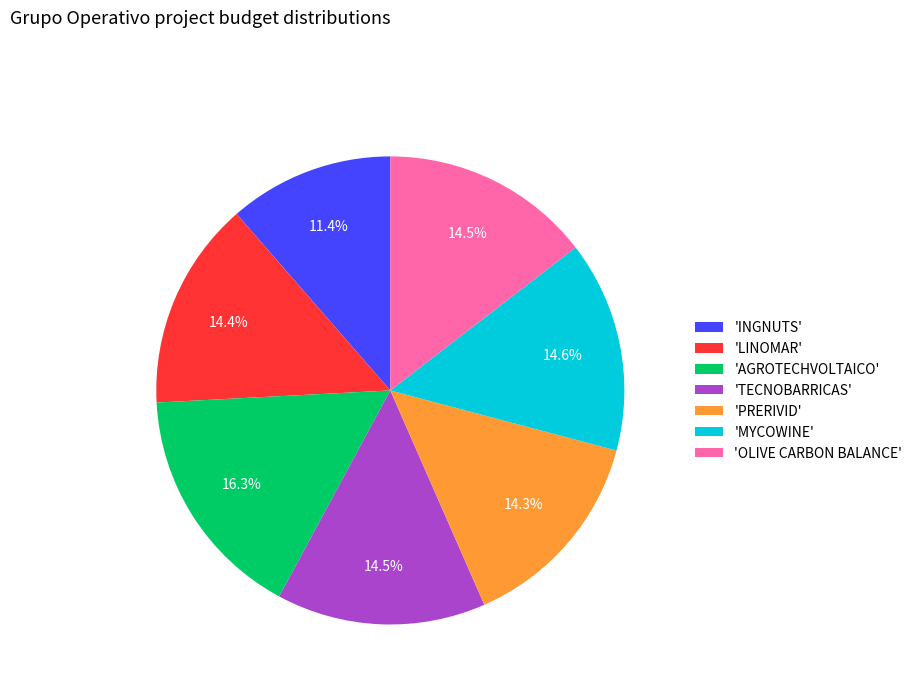

Between 'MYCOWINE' and 'INGNUTS', which is larger?

'MYCOWINE'